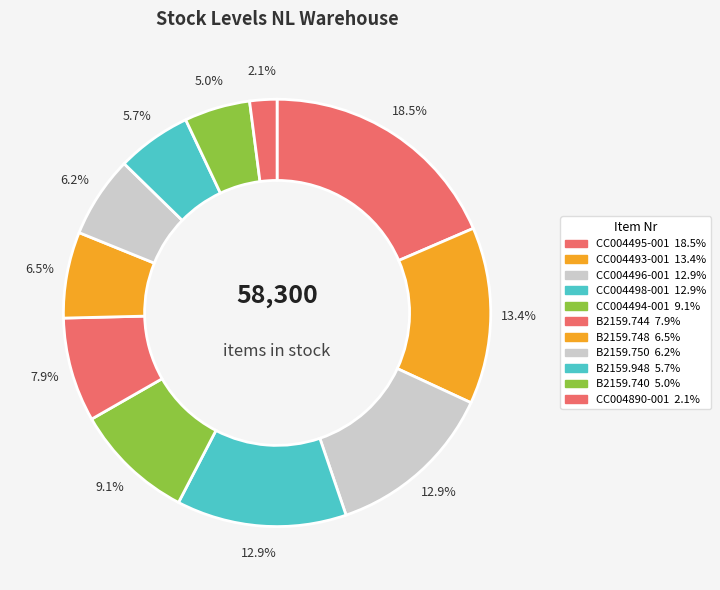

How many slices are in this pie chart?

11